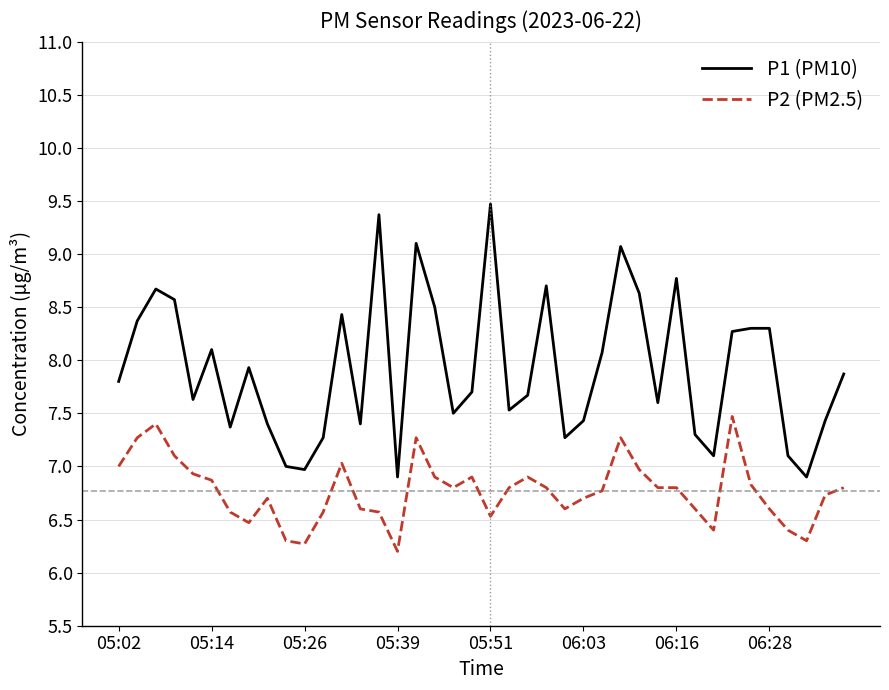

What is the difference between the maximum and minimum values in the P1 (PM10) series?

2.6